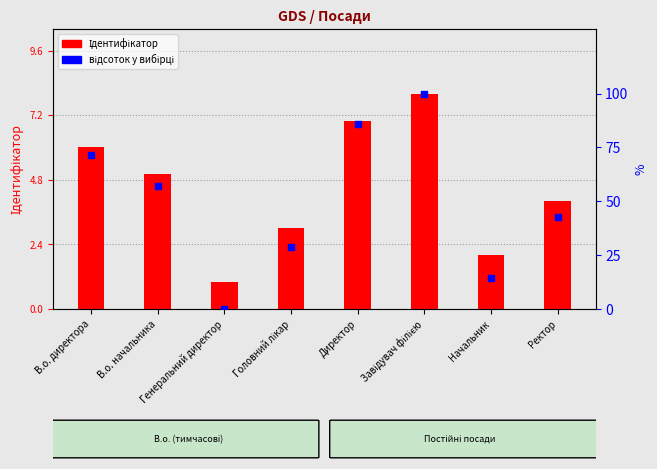

At which category is the sum across all series the highest?

Завідувач філією